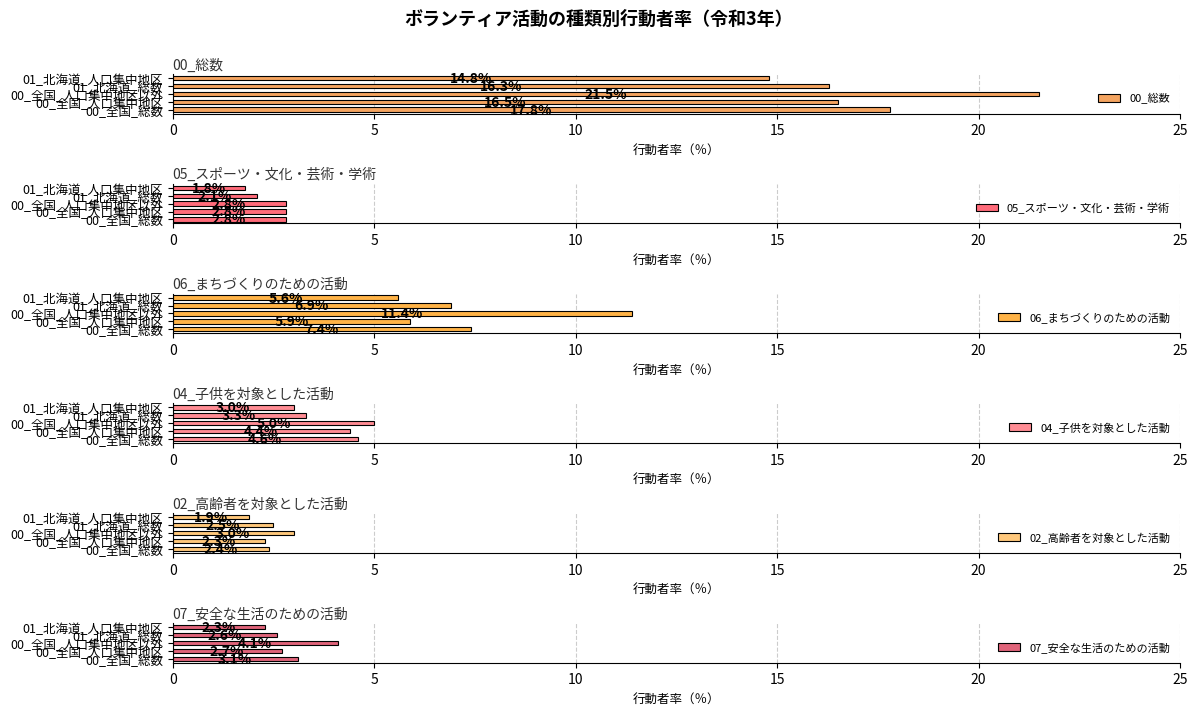

What is the difference between the maximum and minimum values in the 00_総数 series?

6.7